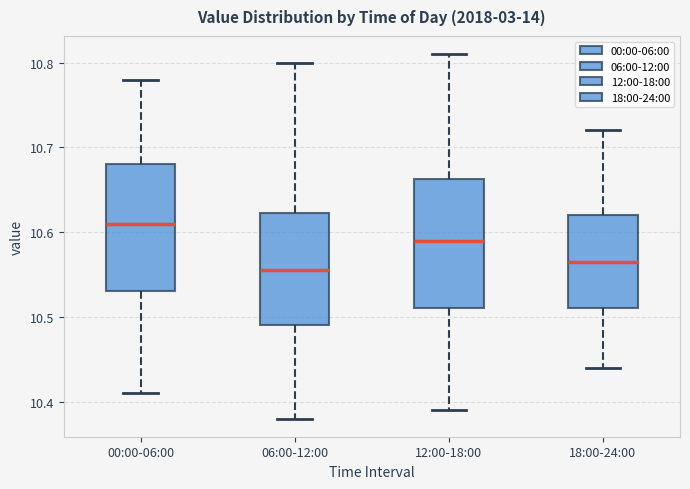

Where does the lower whisker of the box for 06:00-12:00 end on the y-axis? The values are not printed on the chart, so give them approximately, as read against the axis.

10.38